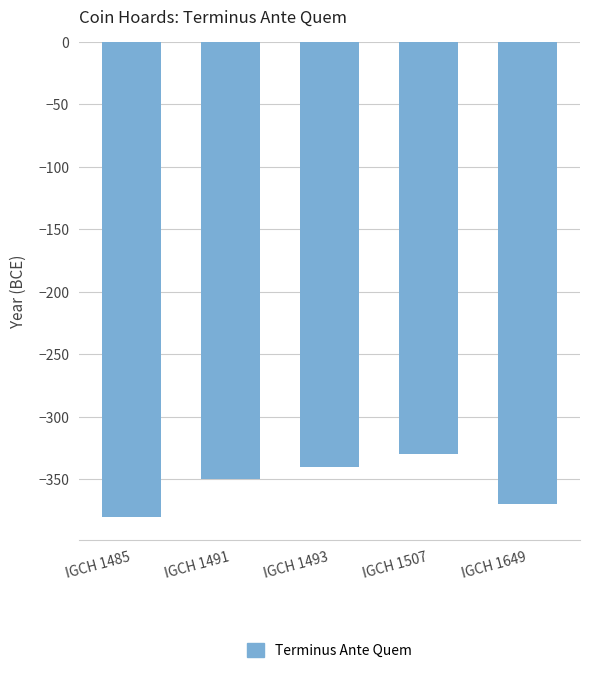

Where does the data first go above -350?

IGCH 1493